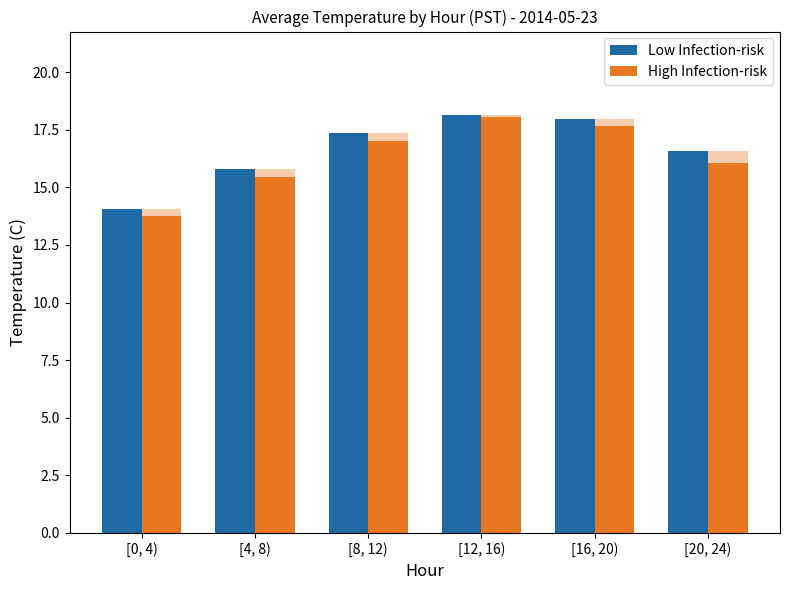

Which category has the lowest value in the High Infection-risk series?

[0, 4)